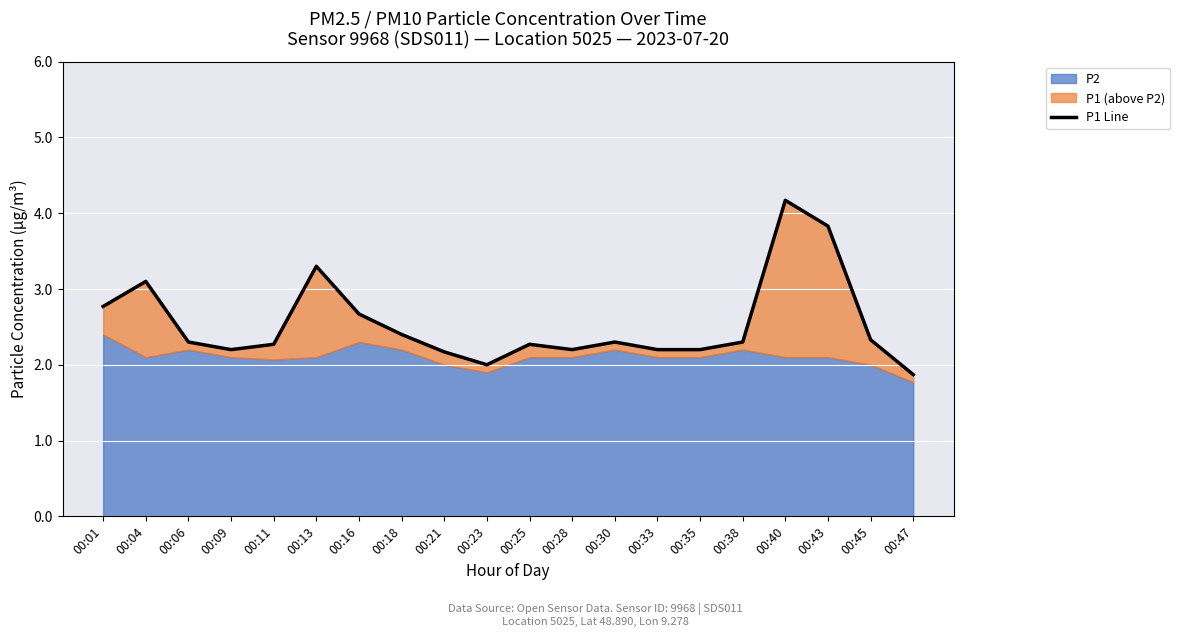

How many lines are shown in the chart?

1